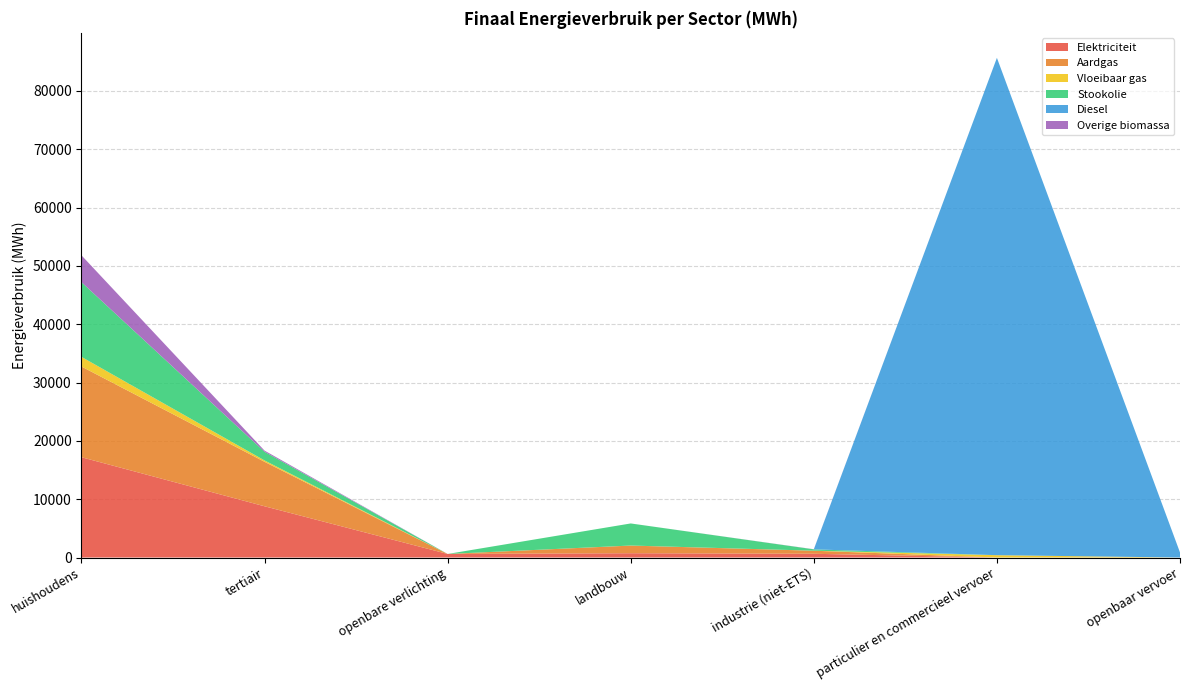

Reading left to right, extract all data points from this chart.

Elektriciteit: 17200.1	8786.4	610.8	737.1	641.2	0.7	0.0
Aardgas: 15553.1	7627.3	0.0	1311.9	523.7	3.4	0.0
Vloeibaar gas: 1653.5	235.4	0.0	7.7	7.2	397.7	0.0
Stookolie: 12812.5	1487.5	0.0	3786.1	229.3	0.0	0.0
Diesel: 0.0	0.0	0.0	0.0	0.0	85285.3	866.7
Overige biomassa: 4603.7	195.9	0.0	0.0	20.7	0.0	0.0